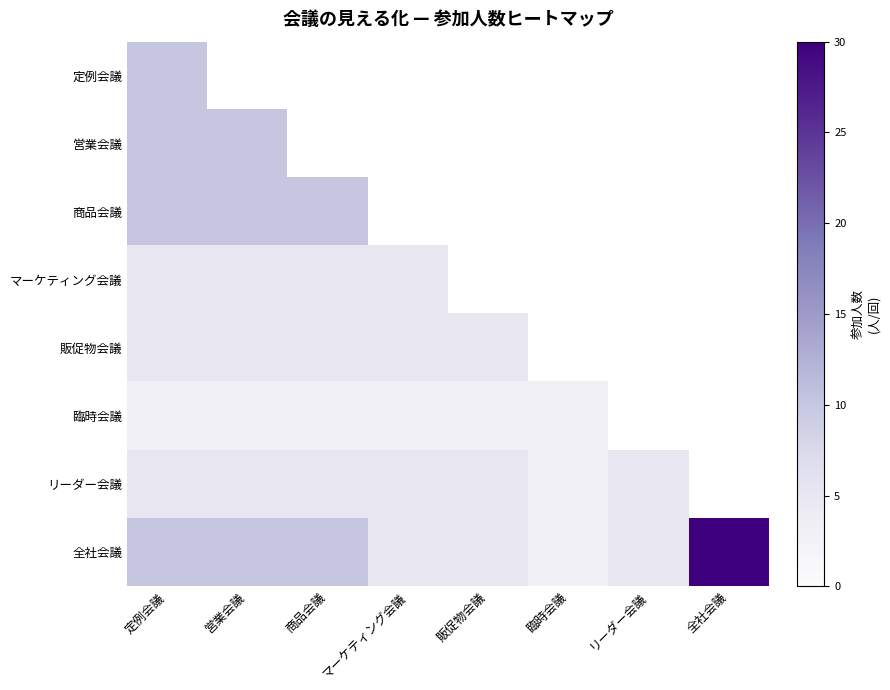

At how many categories does at least one series exceed 21?

1